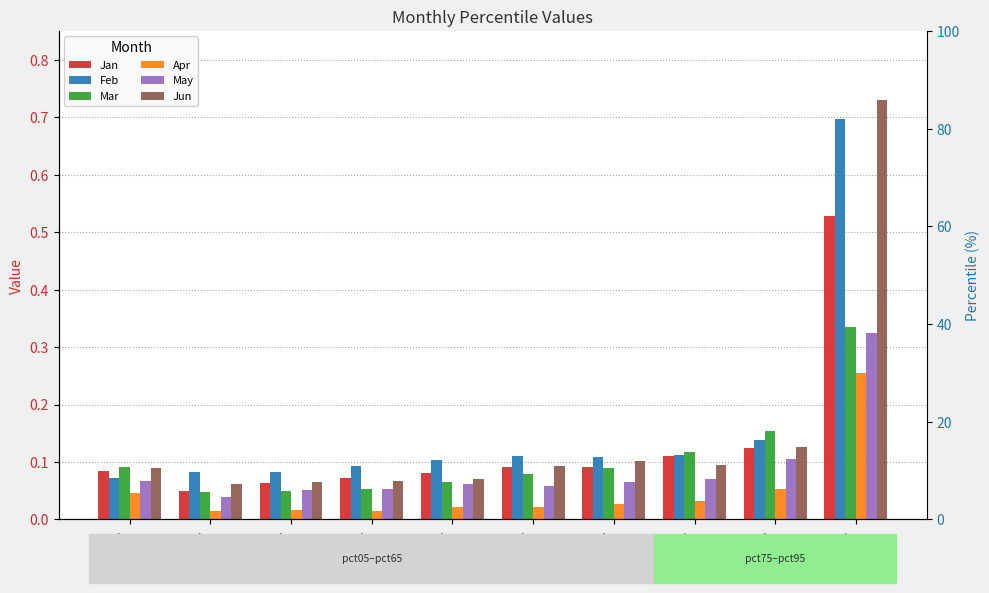

Rank the series by their maximum value, from lowest to highest.

Apr, May, Mar, Jan, Feb, Jun